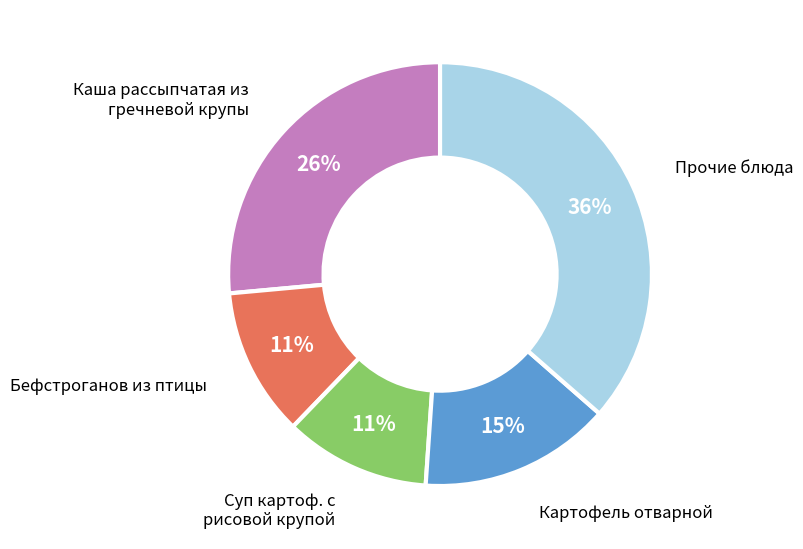

Does any single category account for the majority?

No